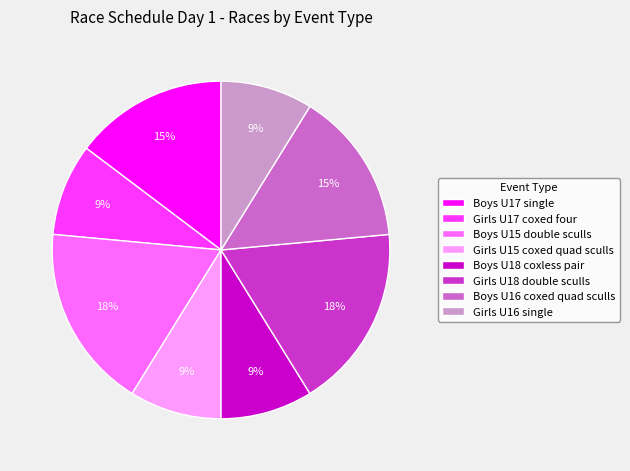

How many slices are in this pie chart?

8